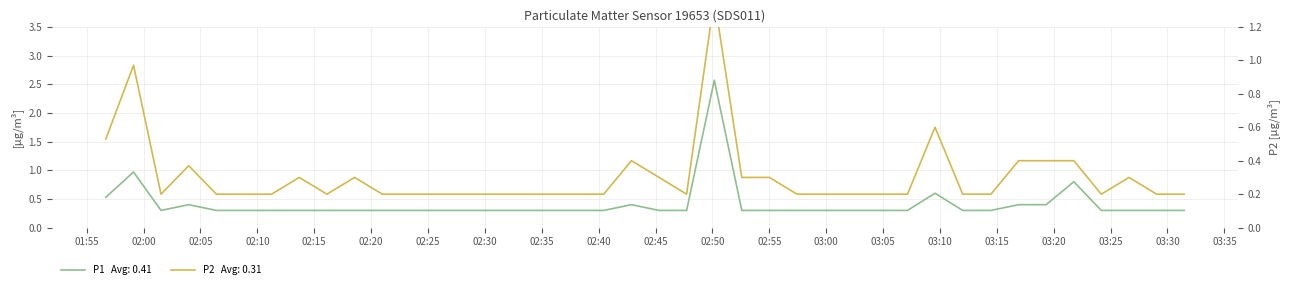

What is the total value across all series at 2023-08-12T02:11:15?

0.5